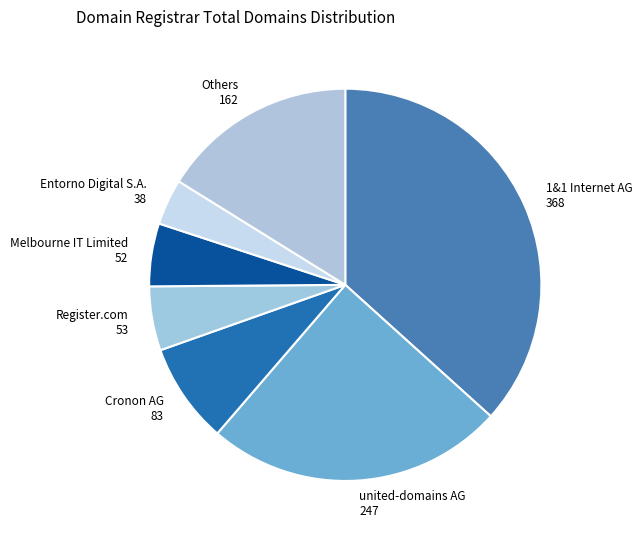

Which slice is the smallest?

Entorno Digital S.A. 38